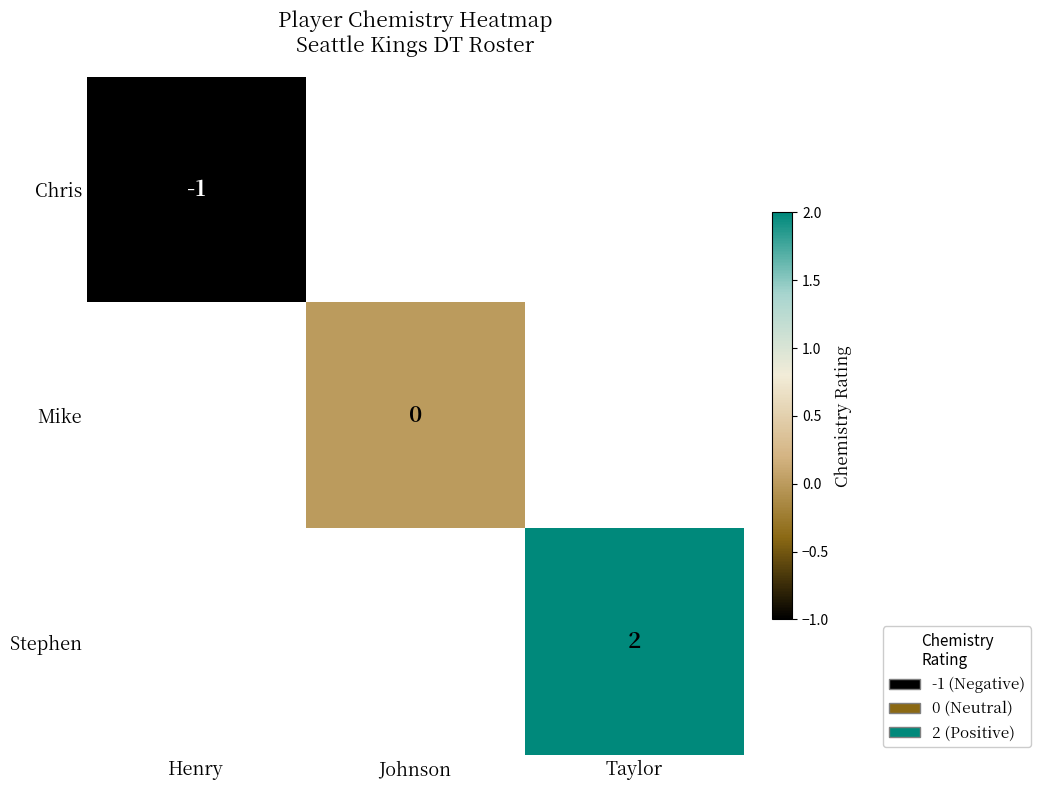

The Stephen series shows 2 at Taylor. True or false?

True